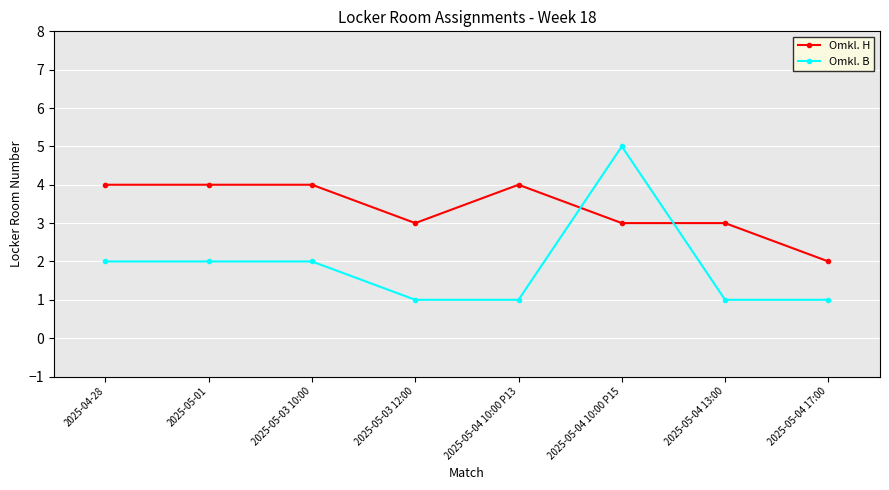

What is the difference between the highest and lowest values at 2025-05-03 12:00?

2